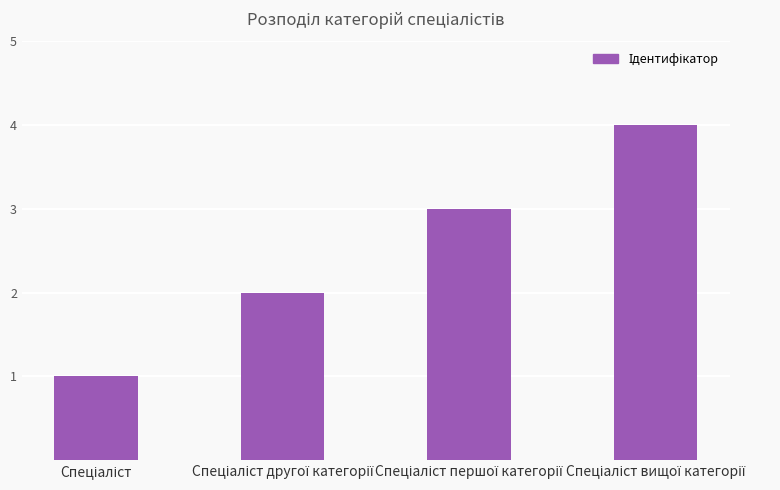

What is the maximum value shown in the chart?

4